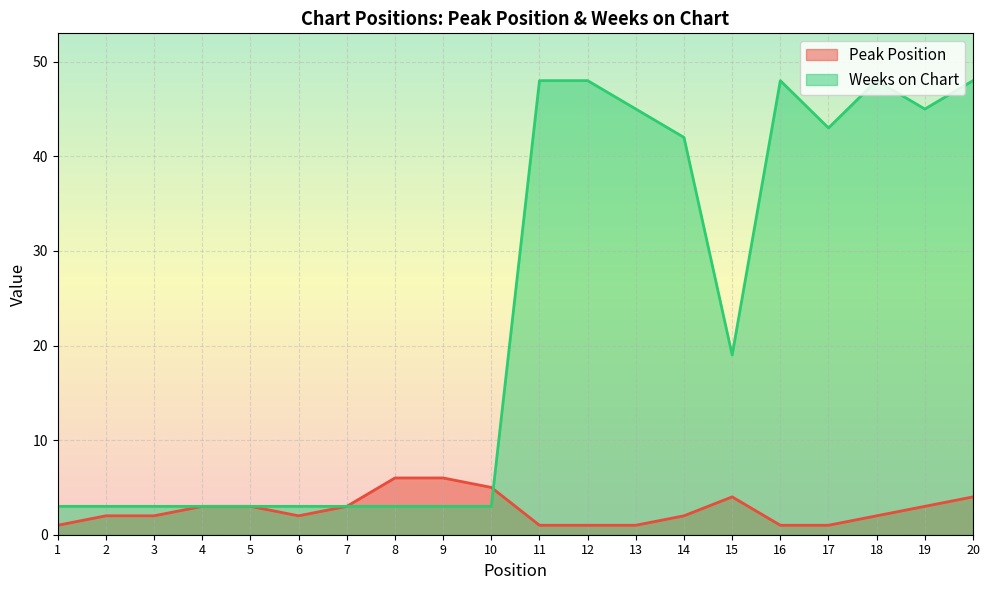

At how many categories does at least one series exceed 29?

9